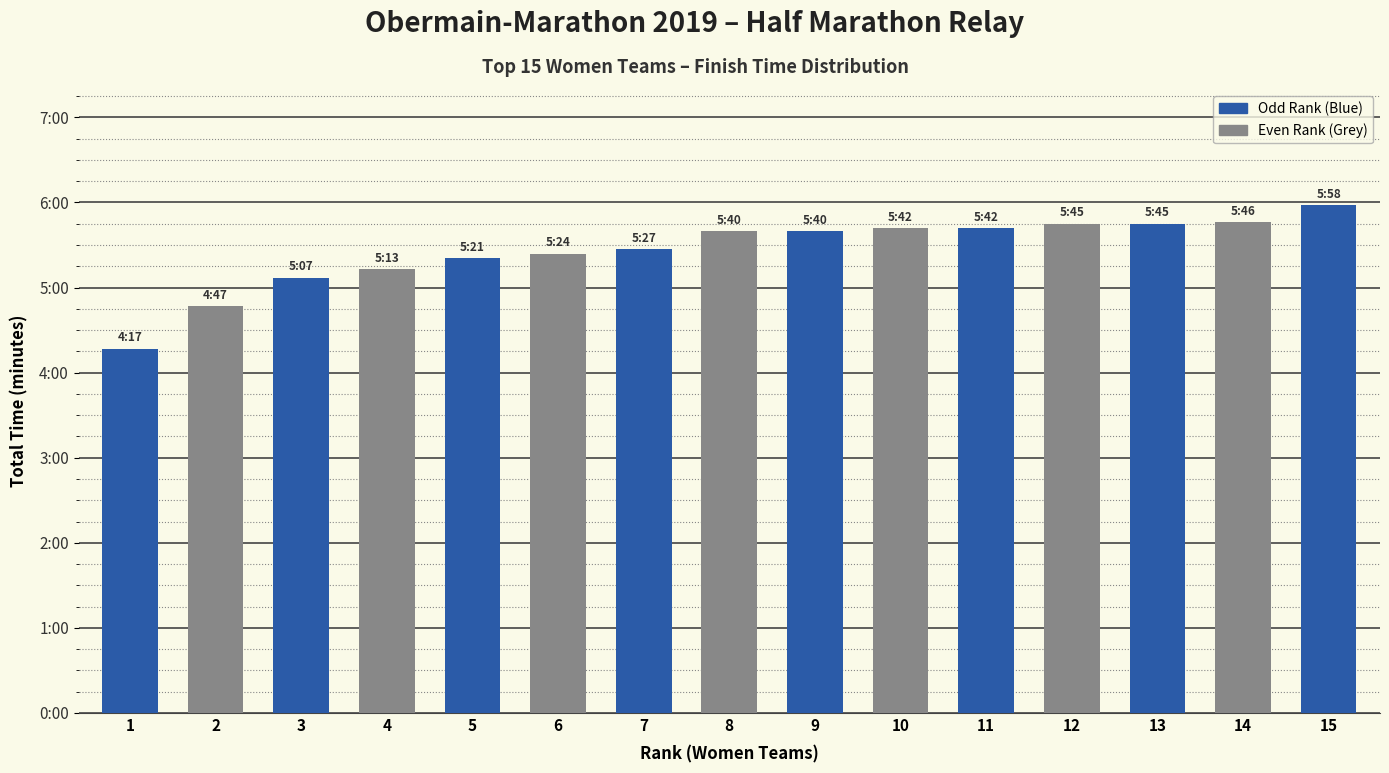

Are the bars horizontal?

No